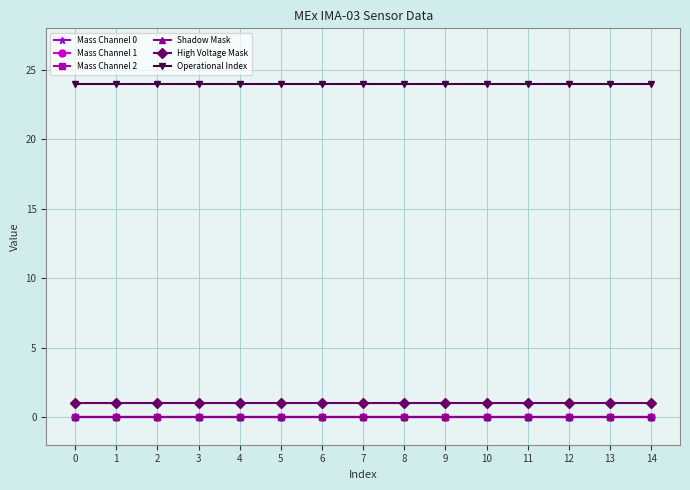

Does the chart display data point markers on the line(s)?

Yes